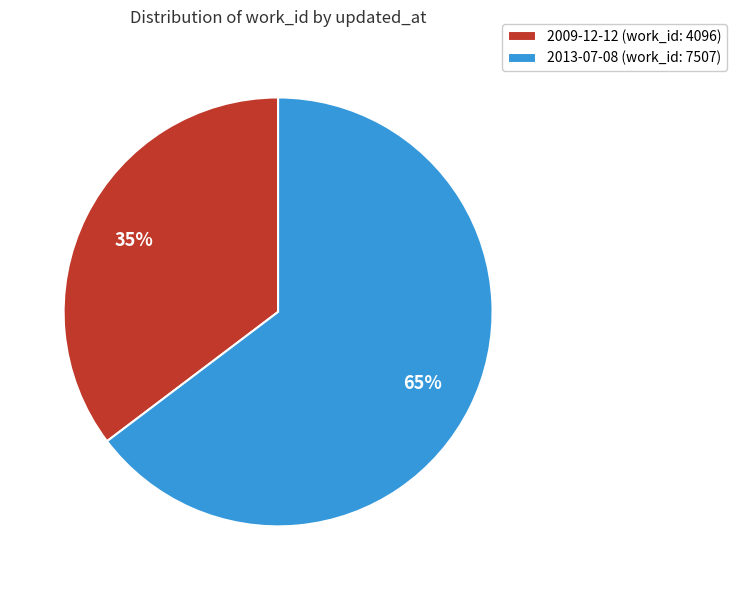

Which slice is the smallest?

2009-12-12